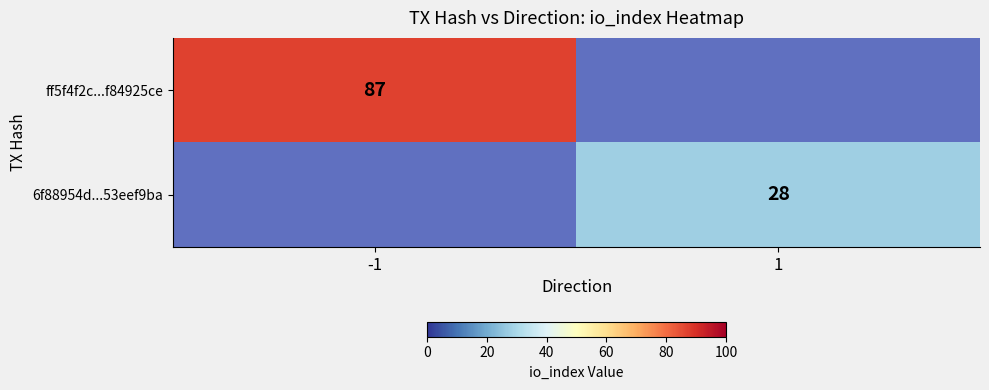

The value of 6f88954d...53eef9ba at 1 is 28. True or false?

True